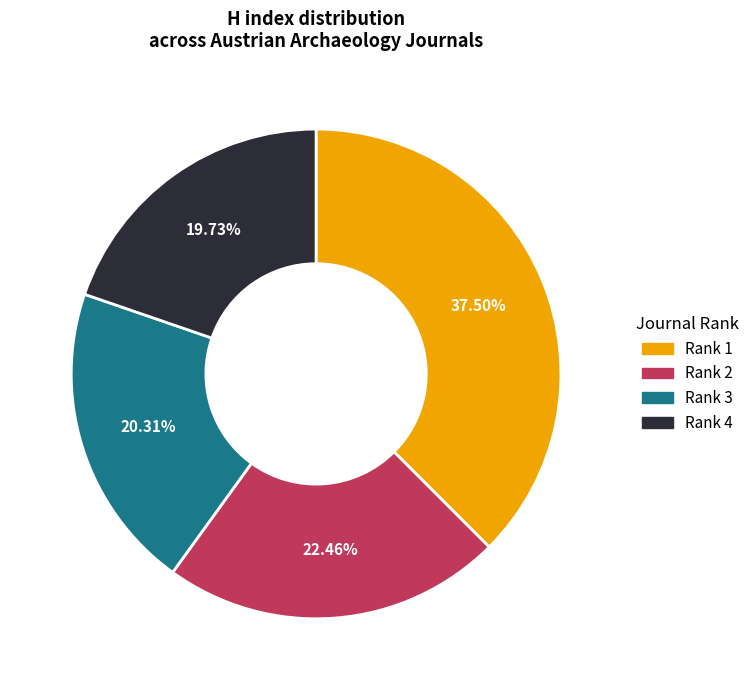

Is there a majority slice in this chart?

No